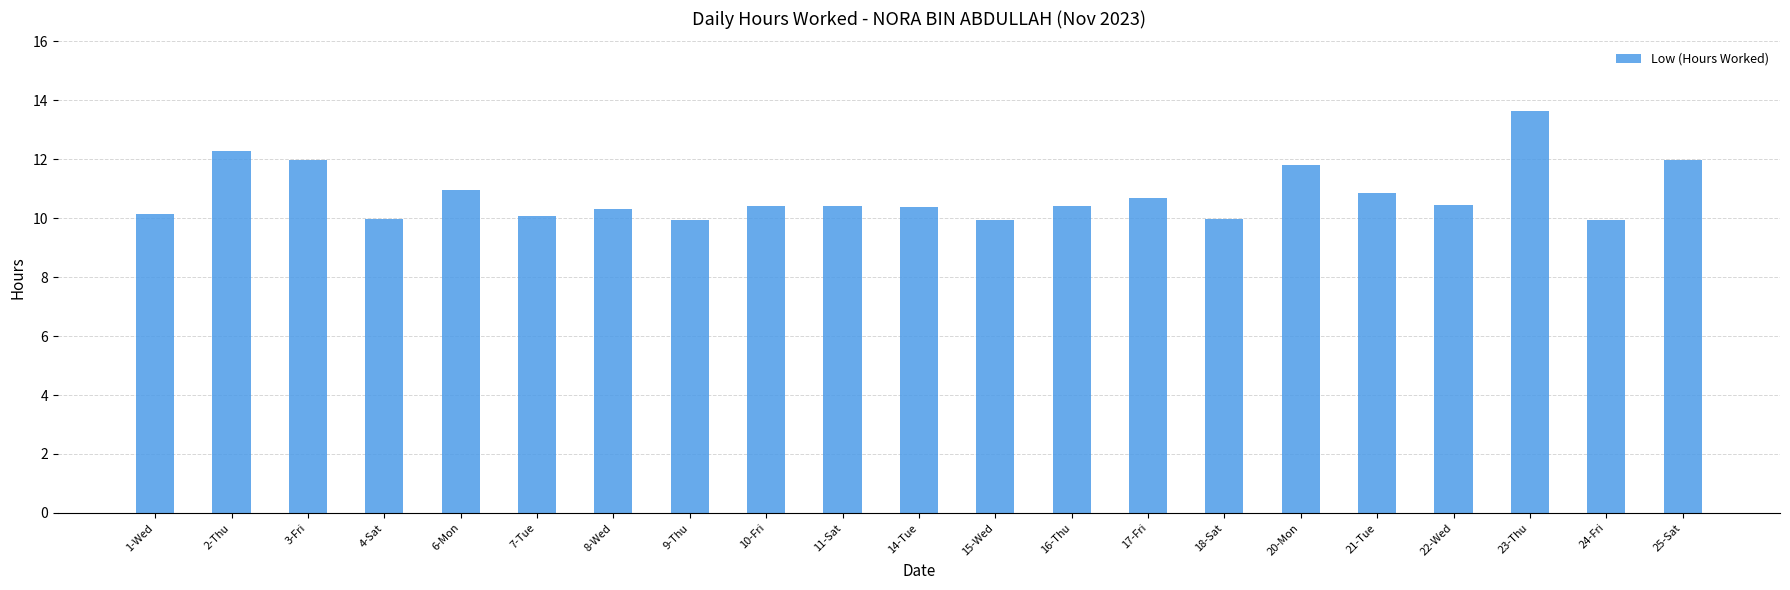

What is the ratio of the value at 22-Wed to the value at 1-Wed?

1.0